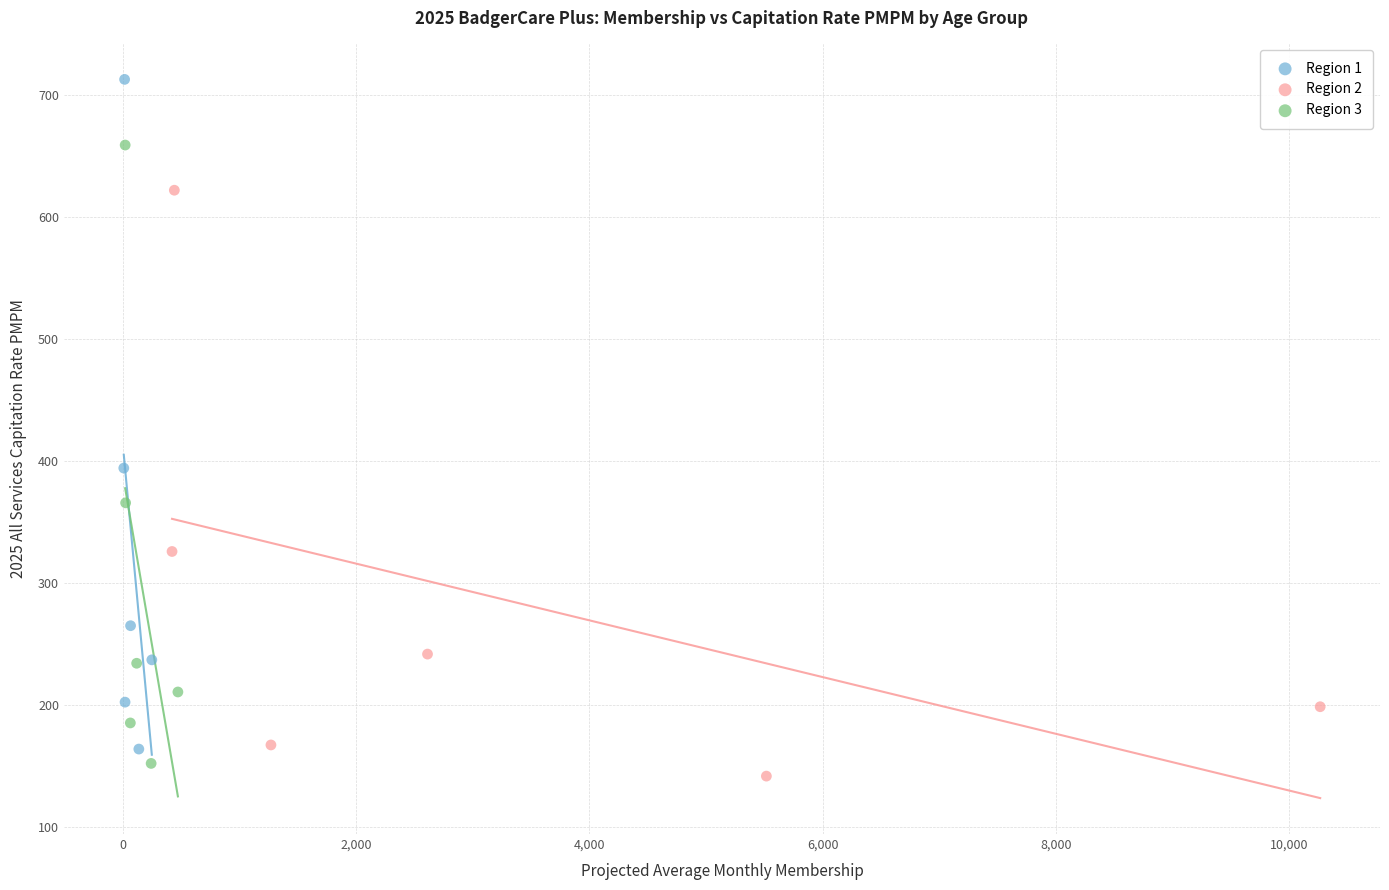

Which series reaches the minimum Y coordinate?

Region 2